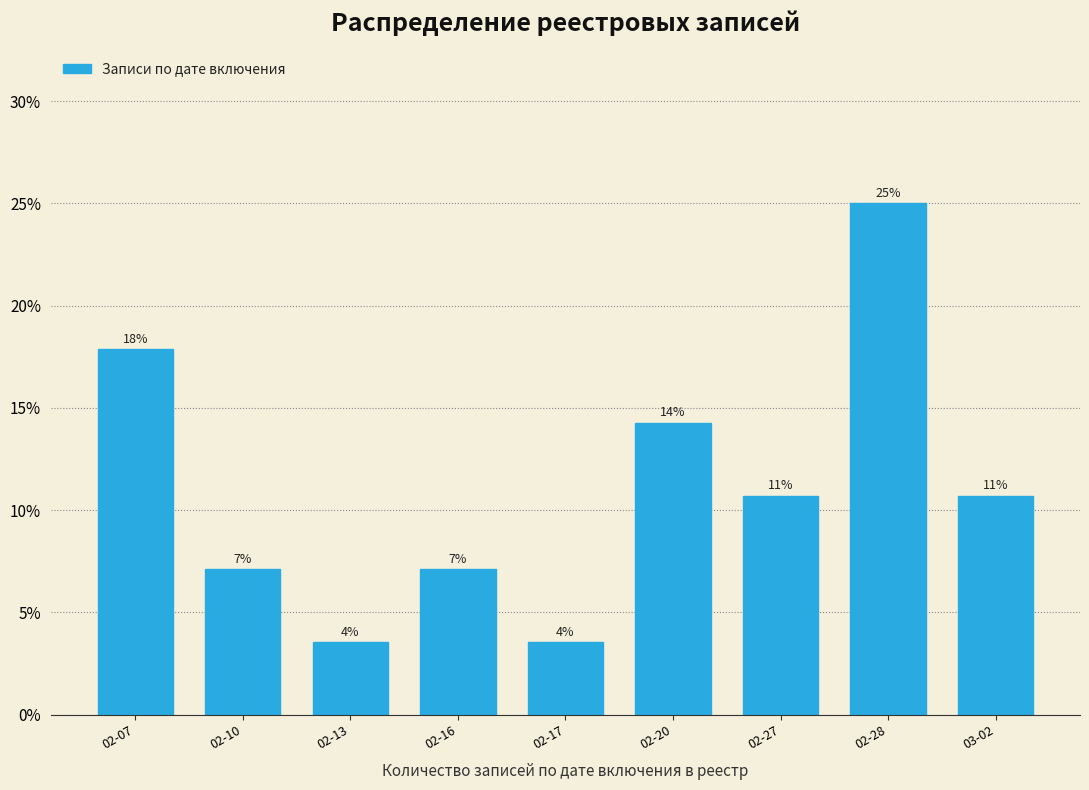

Are the bars horizontal?

No